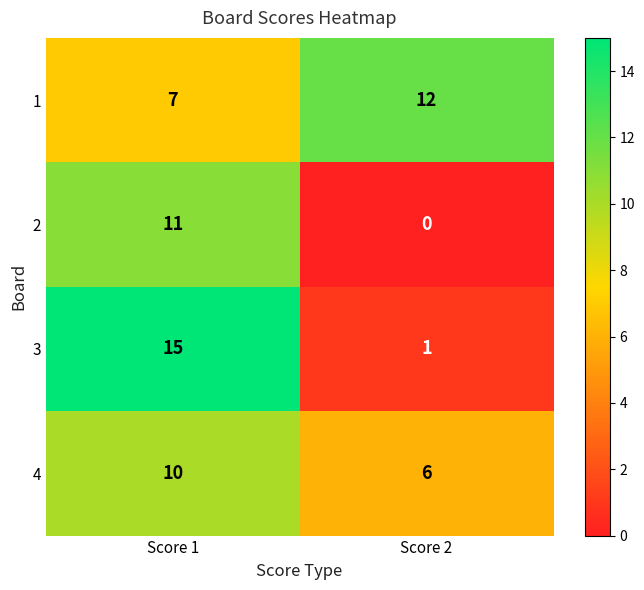

Which label corresponds to the smallest value in the chart?

Score 2